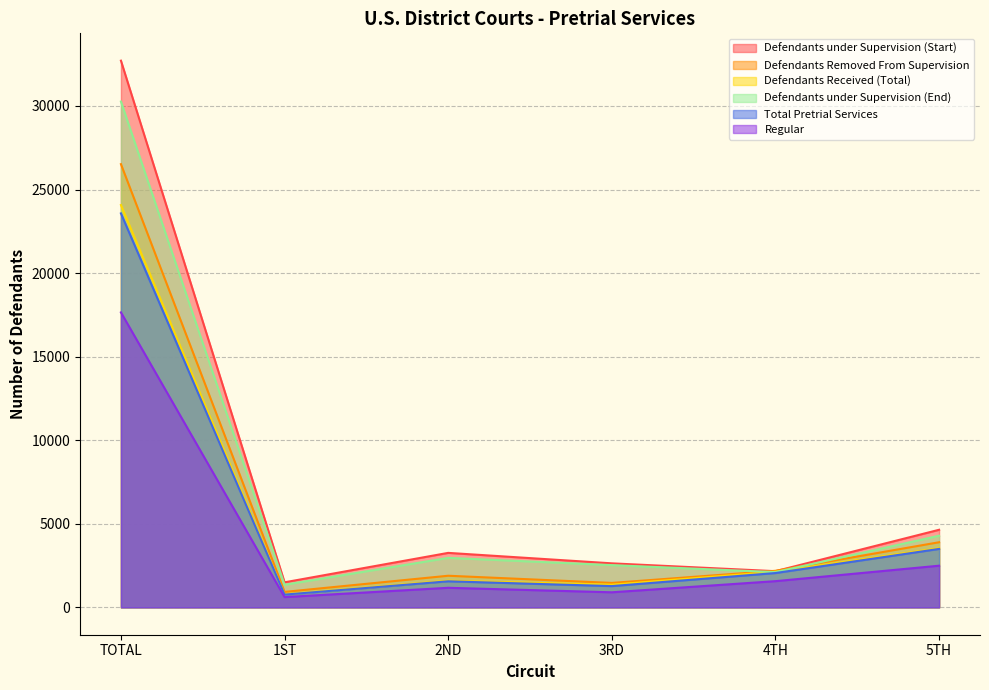

Rank the categories by Defendants under Supervision (Start) value from highest to lowest.

TOTAL, 5TH, 2ND, 3RD, 4TH, 1ST